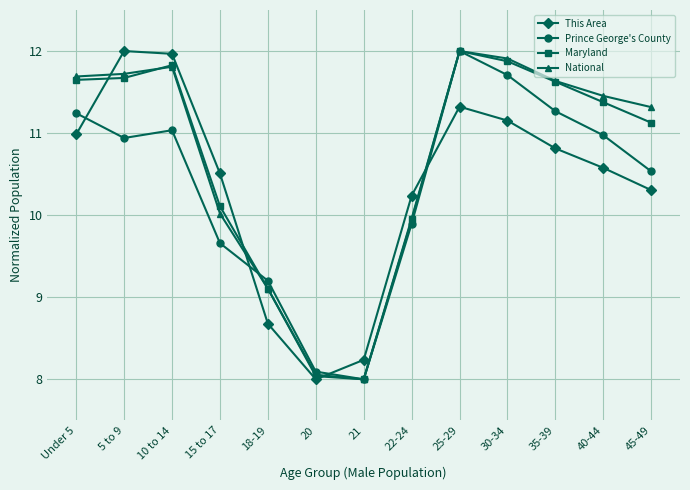

Where do Maryland and This Area first cross each other?

Under 5 and 5 to 9